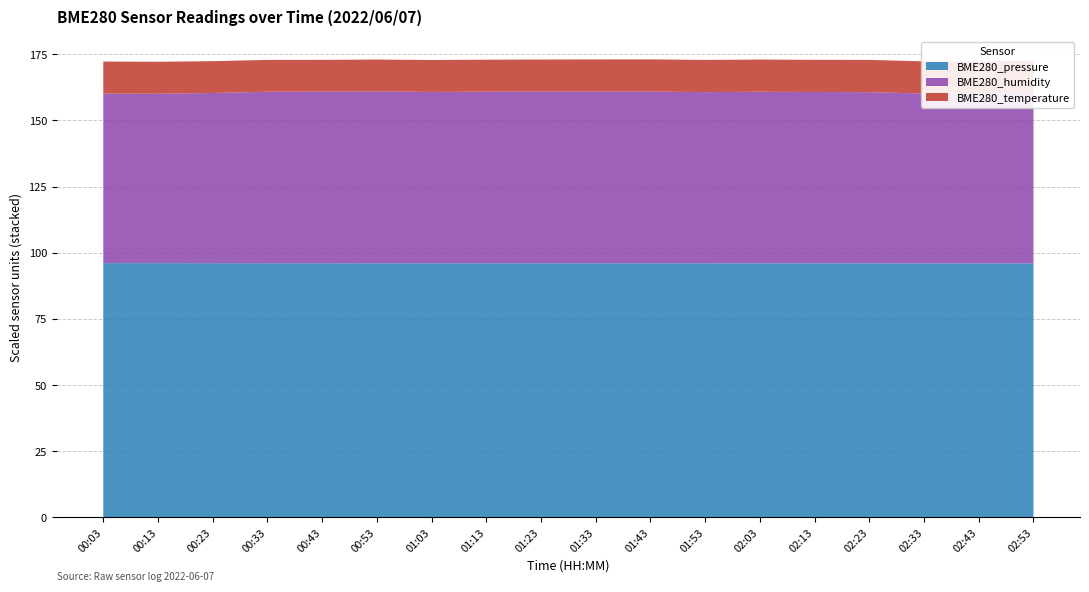

What is the minimum value for BME280_pressure?

96.0